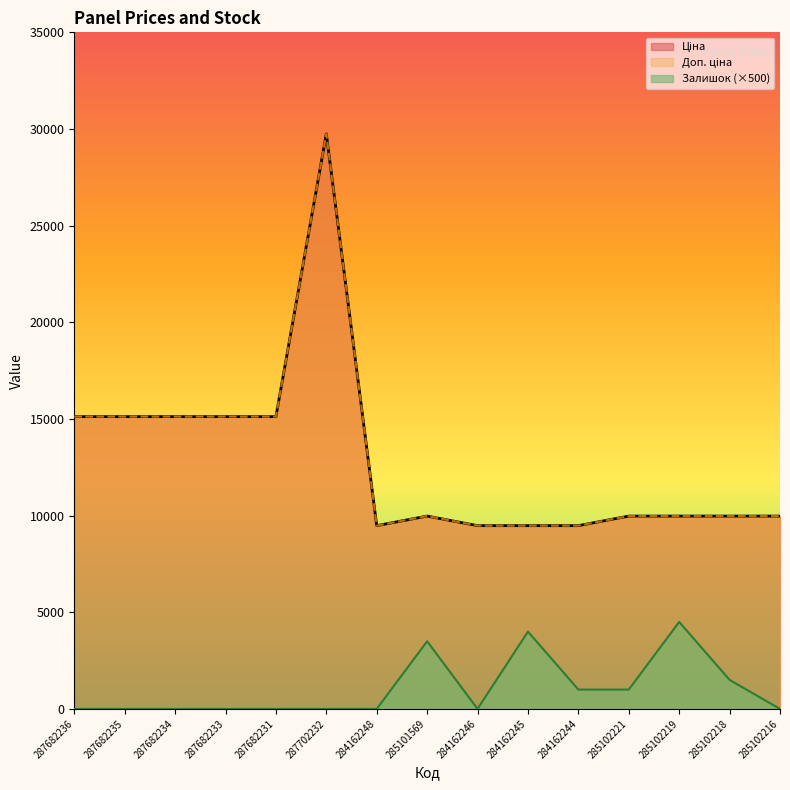

Does the chart display data point markers on the line(s)?

No